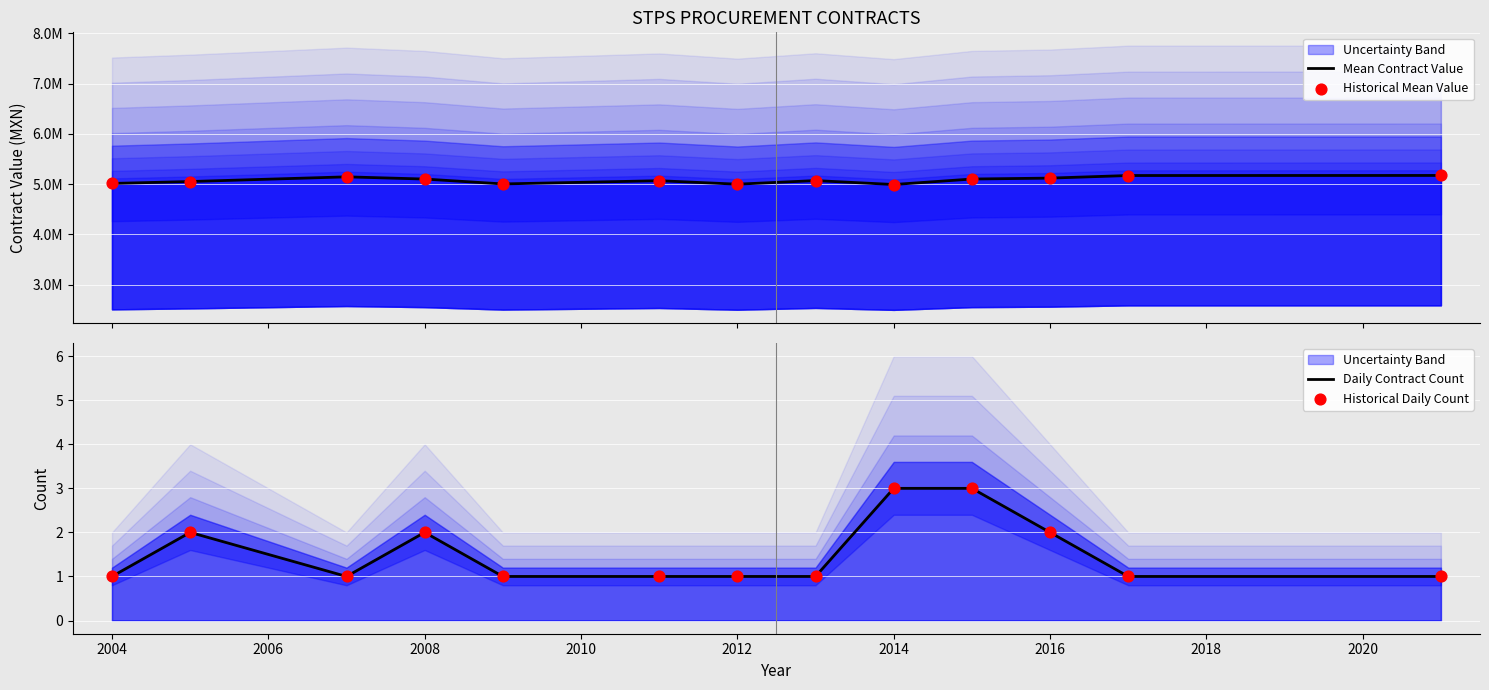

Which series has the largest total across all categories?

Mean Contract Value